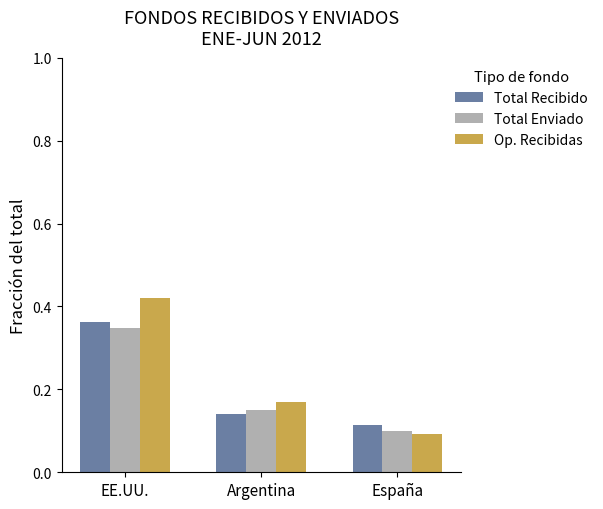

What are all the series names shown in the legend?

Total Recibido, Total Enviado, Op. Recibidas